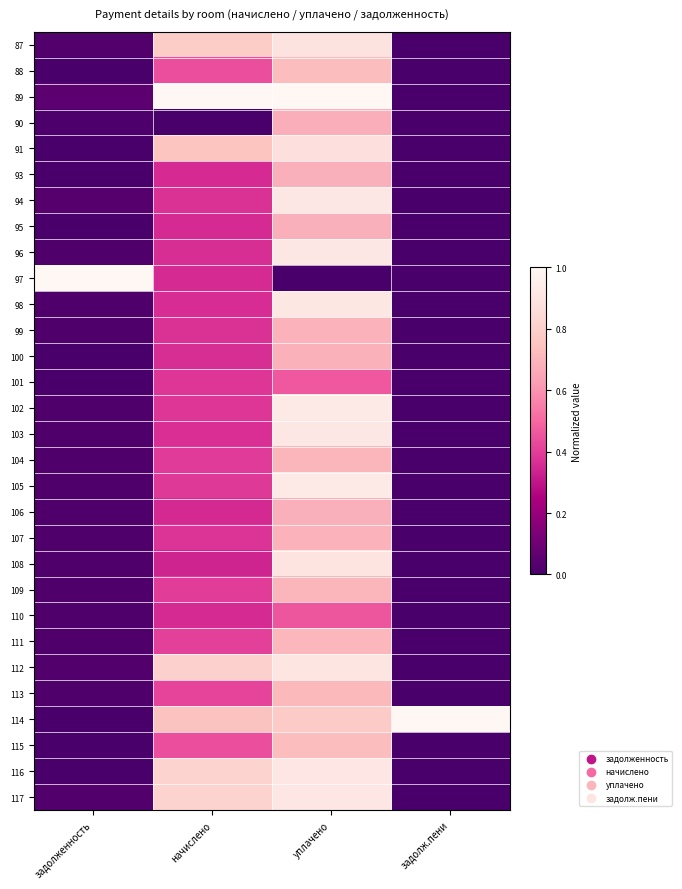

Reading left to right, list all the values displayed in this chart.

87: задолженность=0.0	начислено=0.8	уплачено=0.9	задолж.пени=0.0
88: задолженность=0.0	начислено=0.4	уплачено=0.7	задолж.пени=0.0
89: задолженность=0.1	начислено=1.0	уплачено=1.0	задолж.пени=0.0
90: задолженность=0.0	начислено=0.0	уплачено=0.7	задолж.пени=0.0
91: задолженность=0.0	начислено=0.8	уплачено=0.9	задолж.пени=0.0
93: задолженность=0.0	начислено=0.4	уплачено=0.7	задолж.пени=0.0
94: задолженность=0.0	начислено=0.4	уплачено=0.9	задолж.пени=0.0
95: задолженность=0.0	начислено=0.4	уплачено=0.7	задолж.пени=0.0
96: задолженность=0.0	начислено=0.4	уплачено=0.9	задолж.пени=0.0
97: задолженность=1.0	начислено=0.4	уплачено=0.0	задолж.пени=0.0
98: задолженность=0.0	начислено=0.4	уплачено=0.9	задолж.пени=0.0
99: задолженность=0.0	начислено=0.4	уплачено=0.7	задолж.пени=0.0
100: задолженность=0.0	начислено=0.4	уплачено=0.7	задолж.пени=0.0
101: задолженность=0.0	начислено=0.4	уплачено=0.5	задолж.пени=0.0
102: задолженность=0.0	начислено=0.4	уплачено=0.9	задолж.пени=0.0
103: задолженность=0.0	начислено=0.4	уплачено=0.9	задолж.пени=0.0
104: задолженность=0.0	начислено=0.4	уплачено=0.7	задолж.пени=0.0
105: задолженность=0.0	начислено=0.4	уплачено=0.9	задолж.пени=0.0
106: задолженность=0.0	начислено=0.4	уплачено=0.7	задолж.пени=0.0
107: задолженность=0.0	начислено=0.4	уплачено=0.7	задолж.пени=0.0
108: задолженность=0.0	начислено=0.3	уплачено=0.9	задолж.пени=0.0
109: задолженность=0.0	начислено=0.4	уплачено=0.7	задолж.пени=0.0
110: задолженность=0.0	начислено=0.4	уплачено=0.5	задолж.пени=0.0
111: задолженность=0.0	начислено=0.4	уплачено=0.7	задолж.пени=0.0
112: задолженность=0.0	начислено=0.8	уплачено=0.9	задолж.пени=0.0
113: задолженность=0.0	начислено=0.4	уплачено=0.7	задолж.пени=0.0
114: задолженность=0.0	начислено=0.7	уплачено=0.8	задолж.пени=1.0
115: задолженность=0.0	начислено=0.4	уплачено=0.7	задолж.пени=0.0
116: задолженность=0.0	начислено=0.8	уплачено=0.9	задолж.пени=0.0
117: задолженность=0.0	начислено=0.8	уплачено=0.9	задолж.пени=0.0